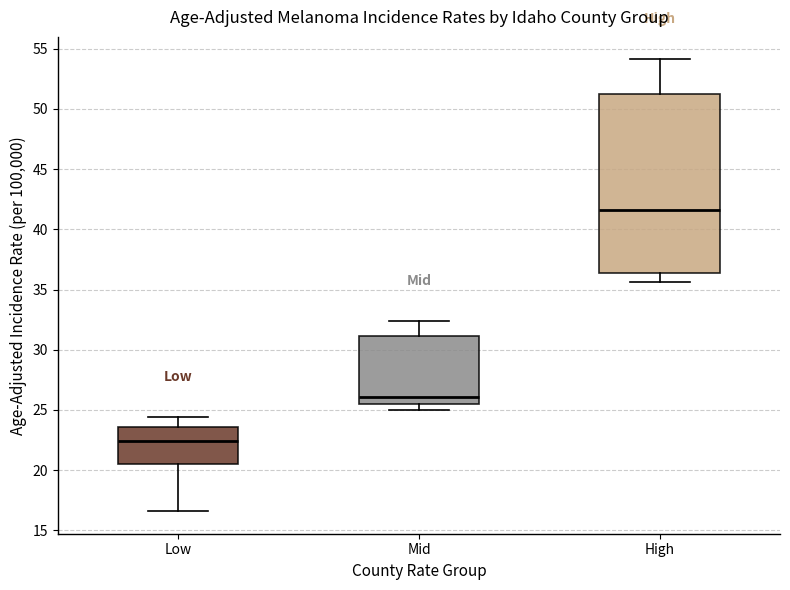

Where does the median line of the box for Mid sit on the y-axis? The values are not printed on the chart, so give them approximately, as read against the axis.

26.0